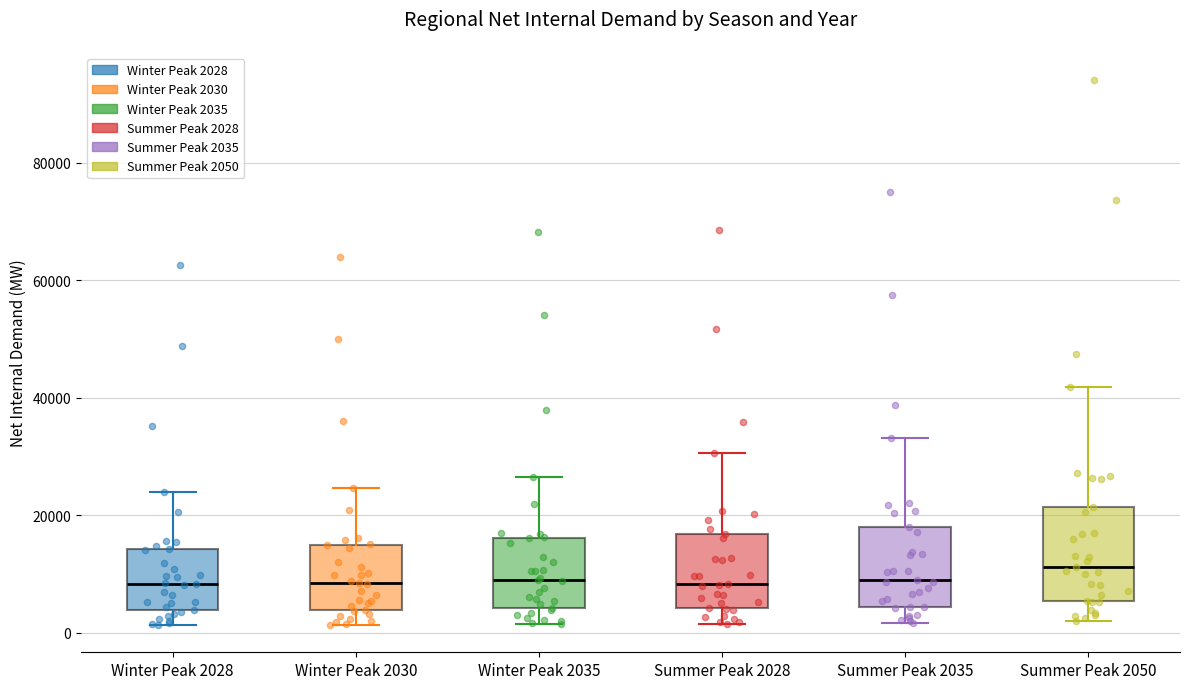

Where is the upper edge of the box for Winter Peak 2028 on the y-axis? The values are not printed on the chart, so give them approximately, as read against the axis.

14000